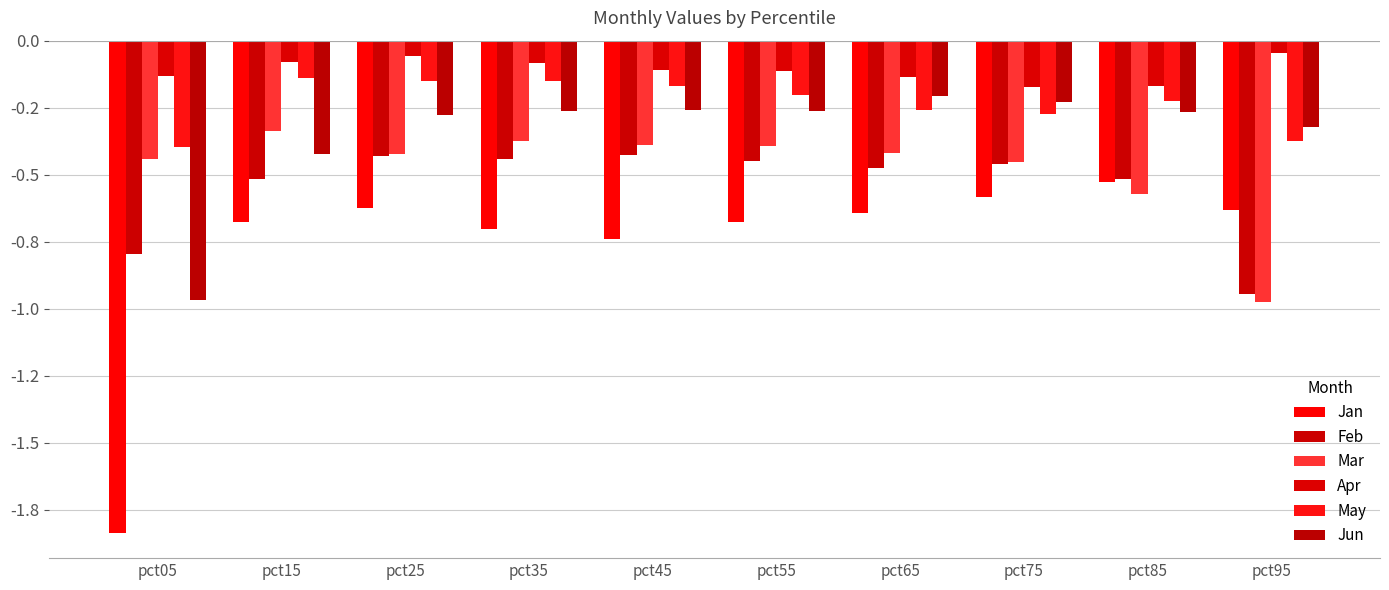

Rank the series by their maximum value, from highest to lowest.

Apr, May, Jun, Mar, Feb, Jan